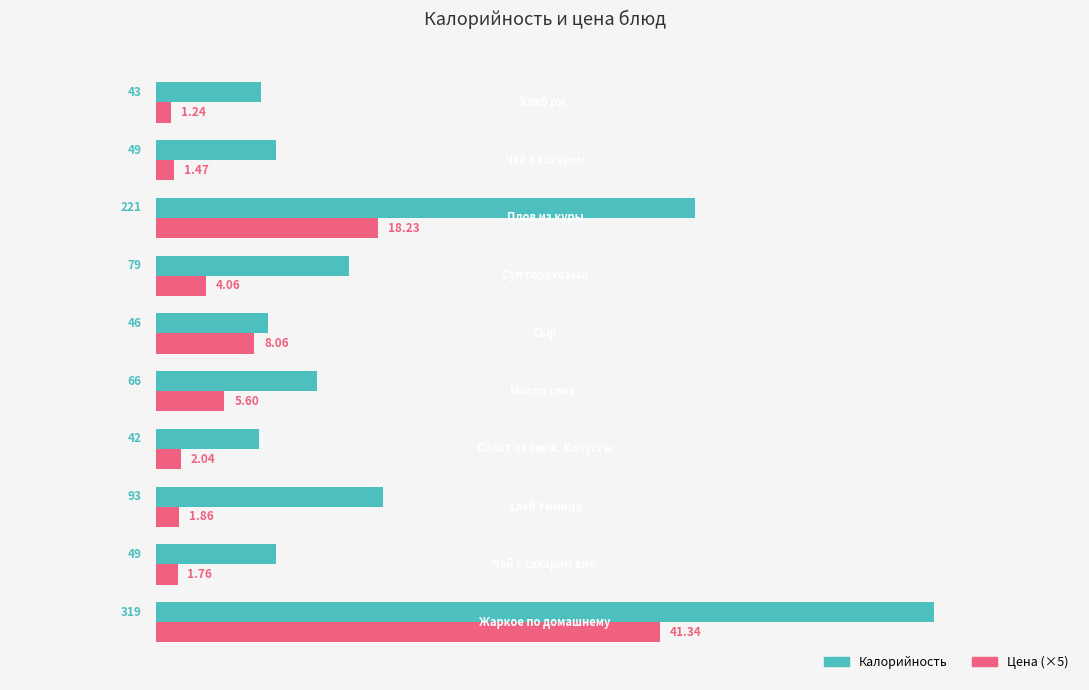

Which series has the largest total across all categories?

Калорийность